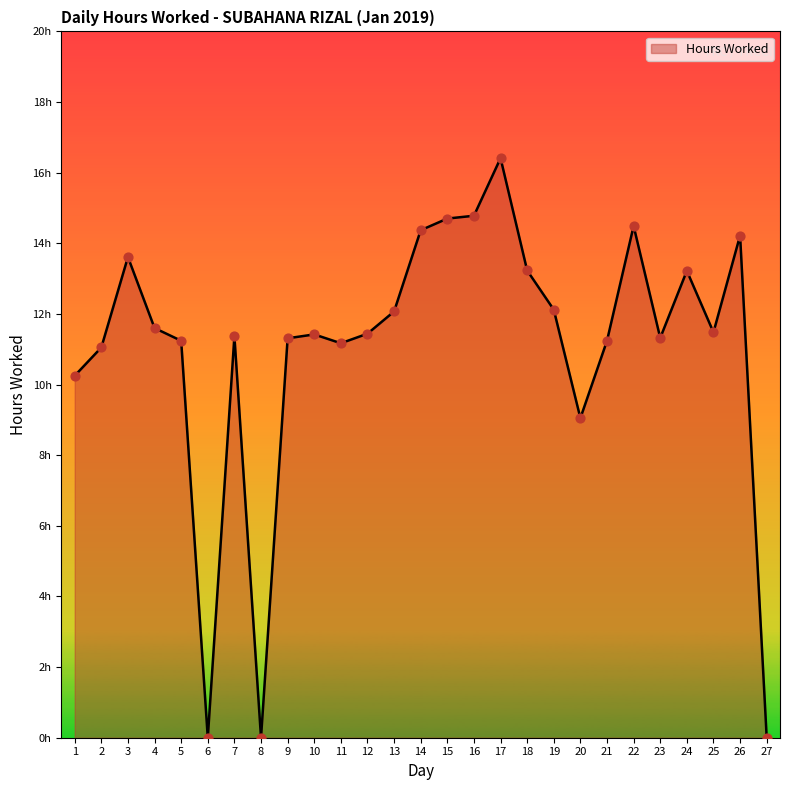

What is the ratio of the value at 7 to the value at 17?

0.7